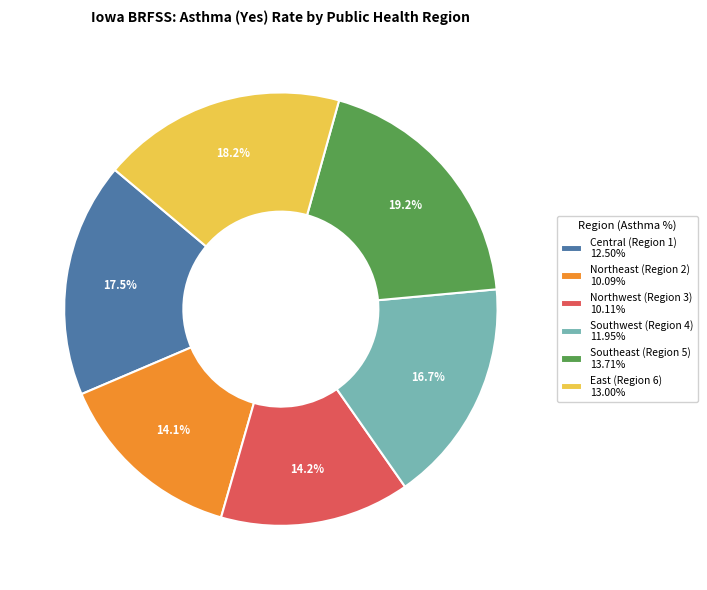

Which slice is the largest?

Southeast (Region 5)